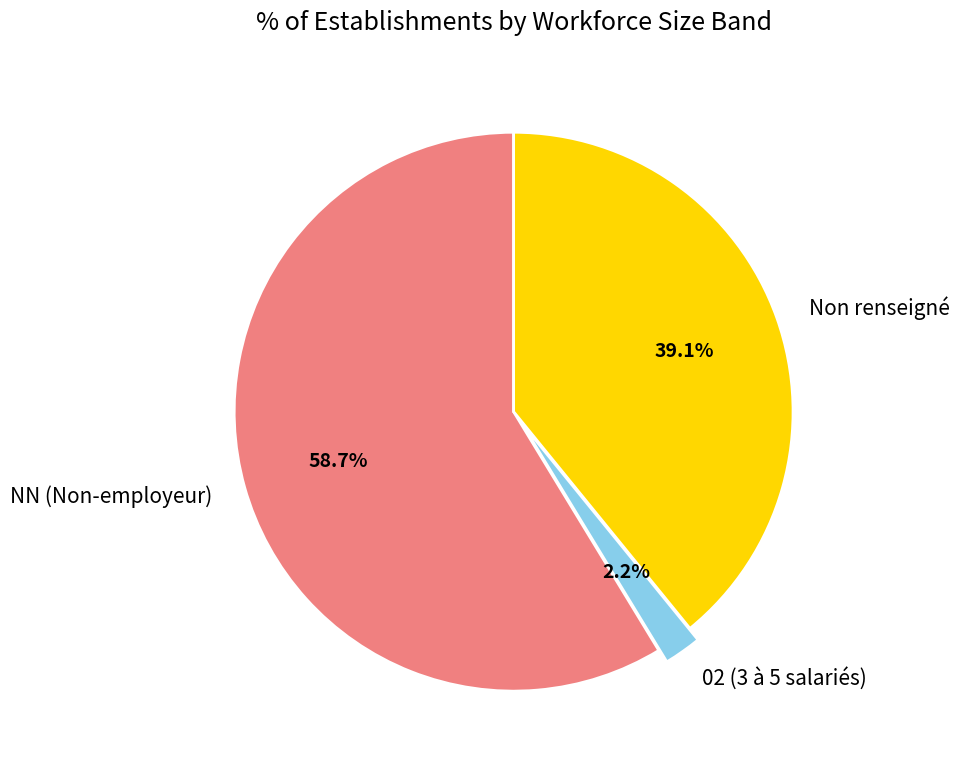

Which category has the smallest portion of the pie?

02 (3 à 5 salariés)